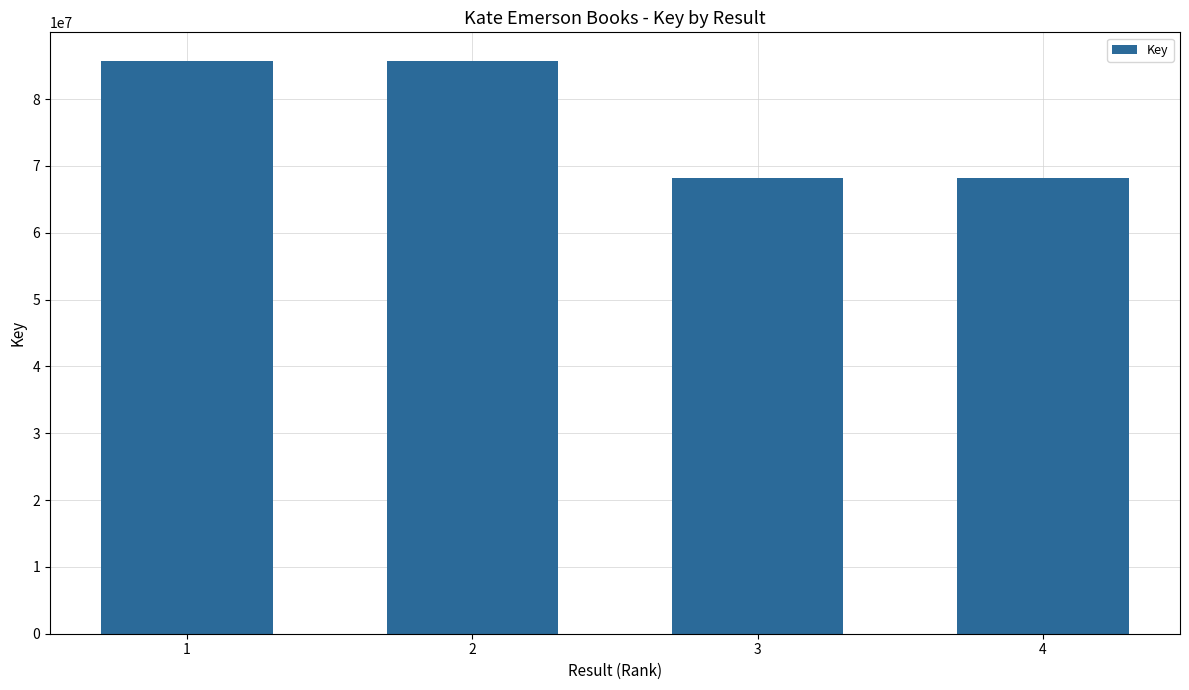

What is the maximum value shown in the chart?

85711860